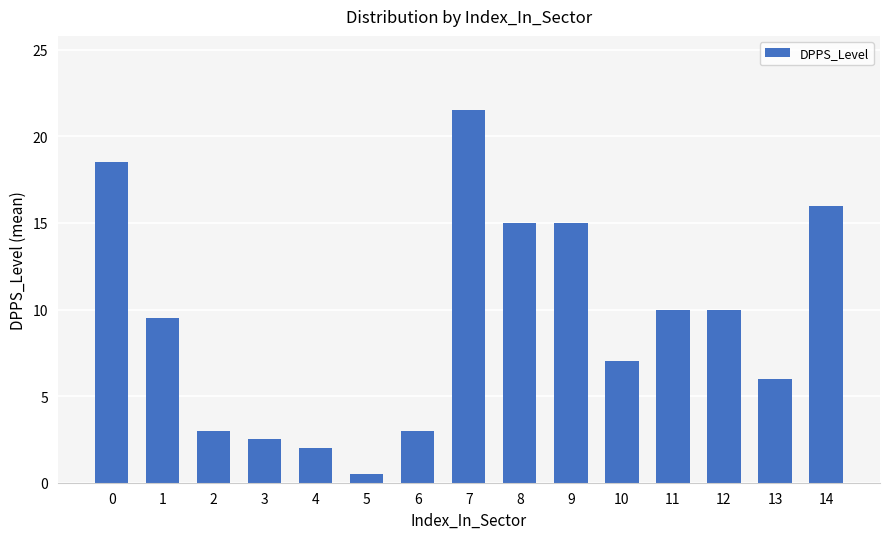

How many data points are less than 9?

7